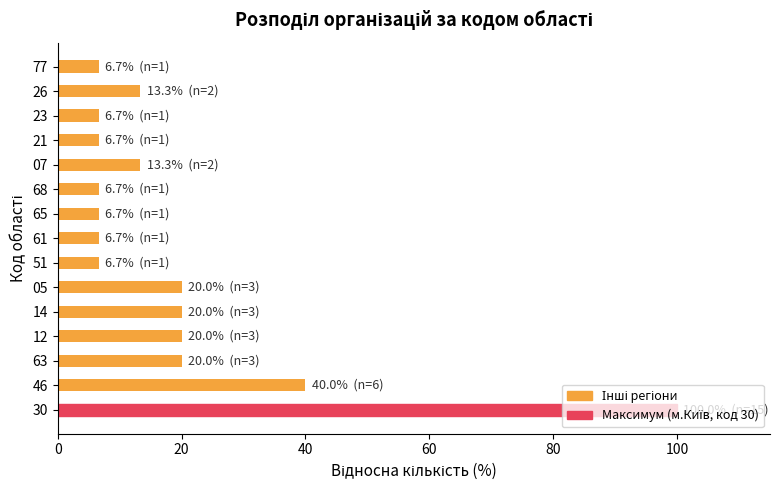

Does the chart contain stacked bars?

No